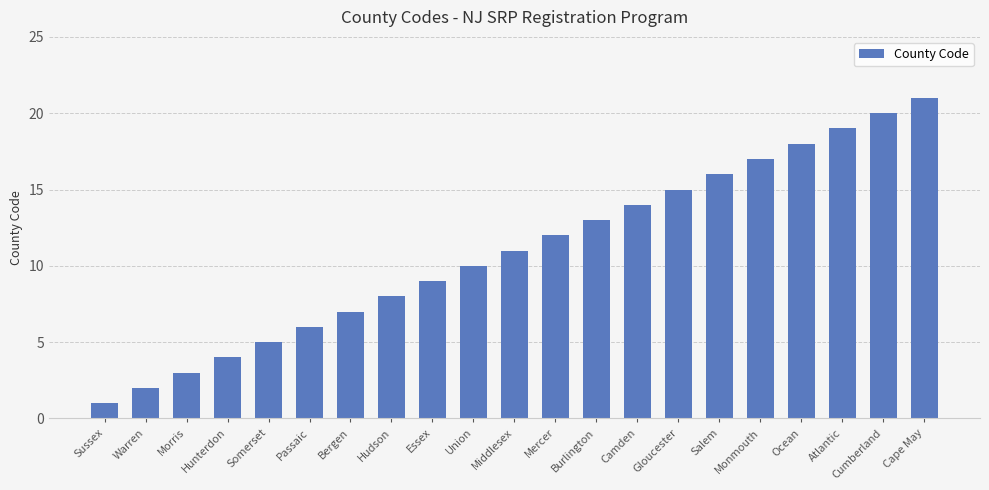

What is the value of the 17th bar from the left?

17